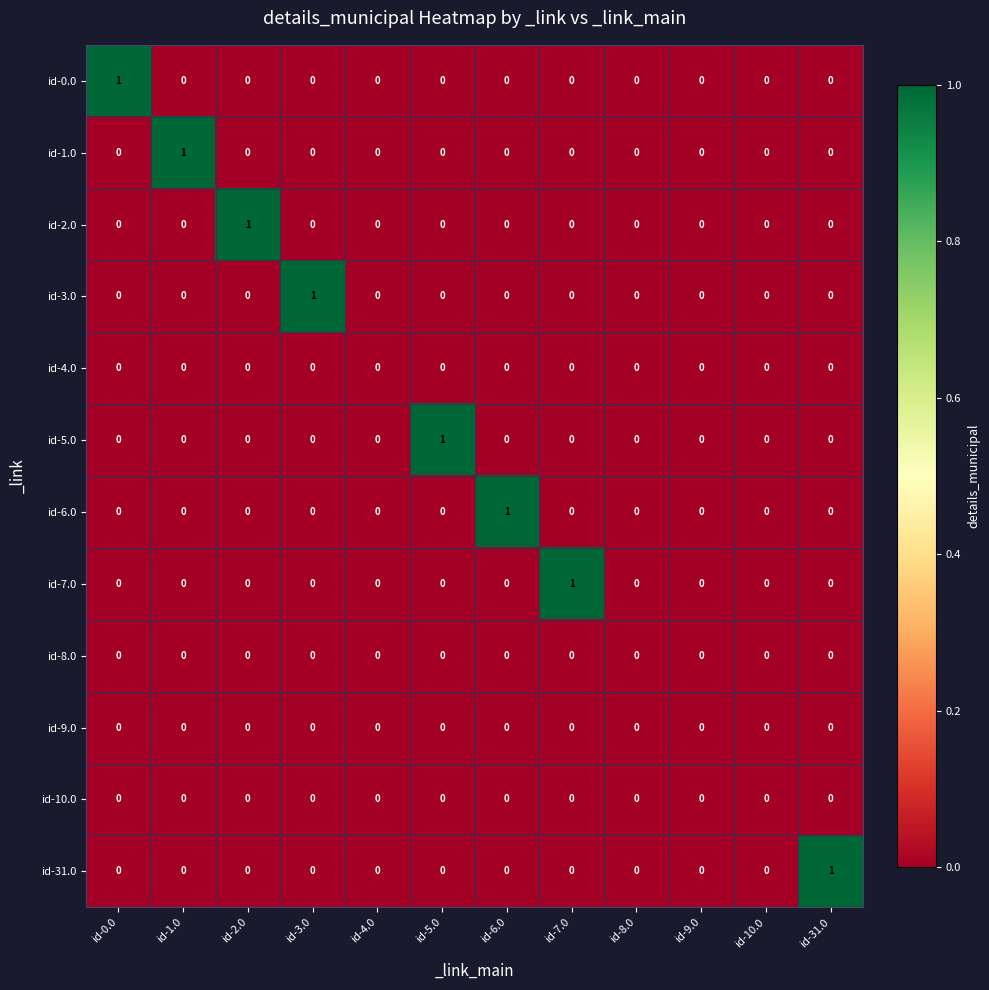

The id-3.0 series shows 0 at id-5.0. True or false?

True